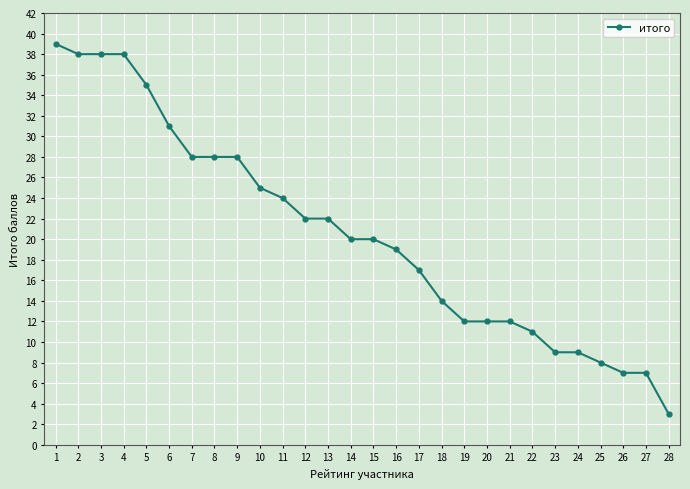

The value at 4 is 23. True or false?

False